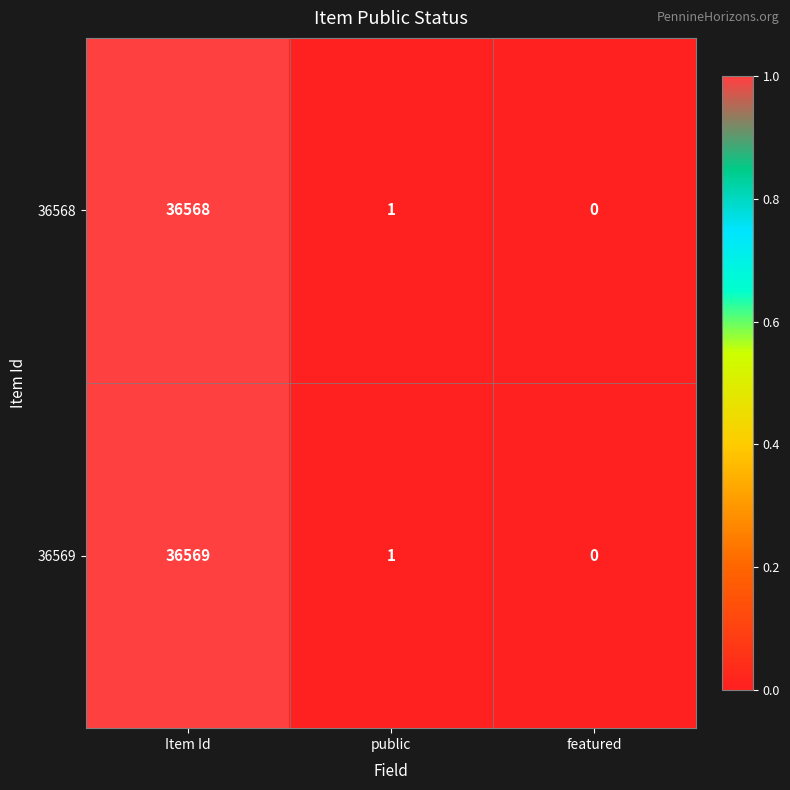

List the series in order of their overall mean, highest first.

36569, 36568